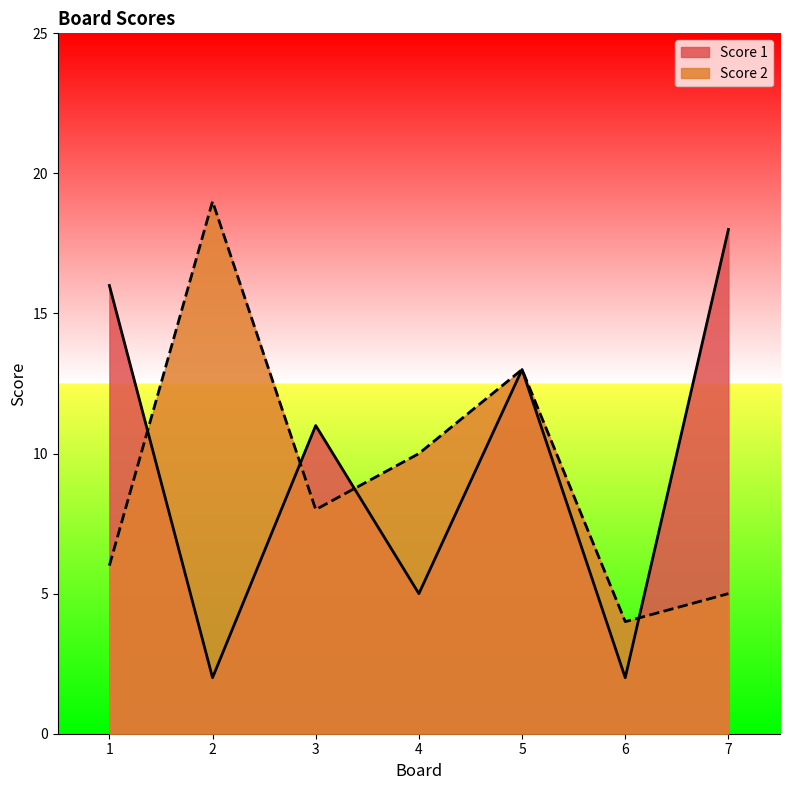

Count the number of data series in this chart.

2